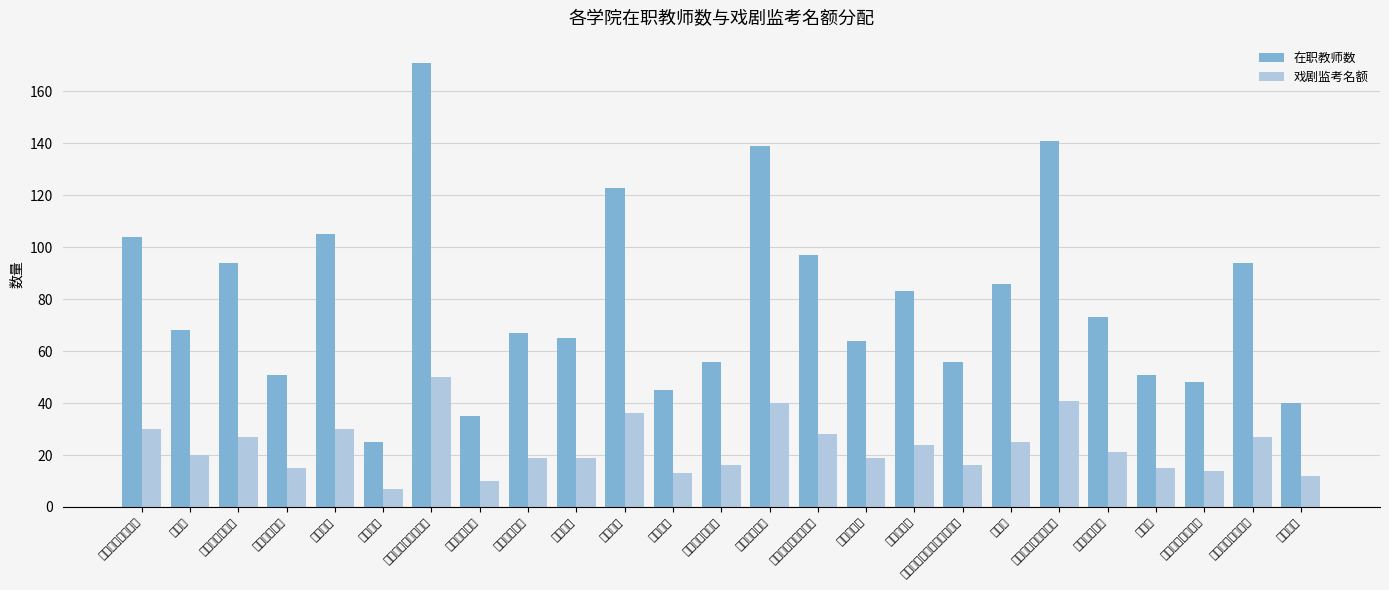

Is the value of 在职教师数 at 建筑工程学院 greater than the value of 戏剧监考名额 at 计算机教学部?

Yes